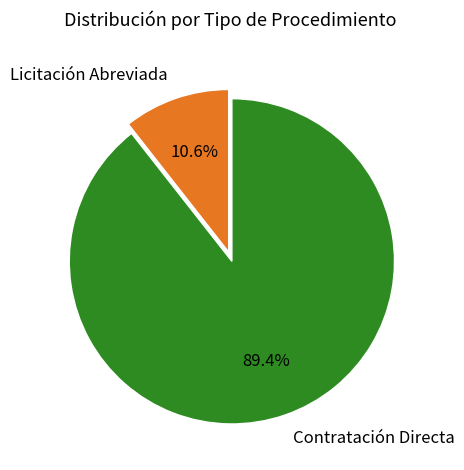

What is the ratio of the value at Contratación Directa to the value at Licitación Abreviada?

8.4